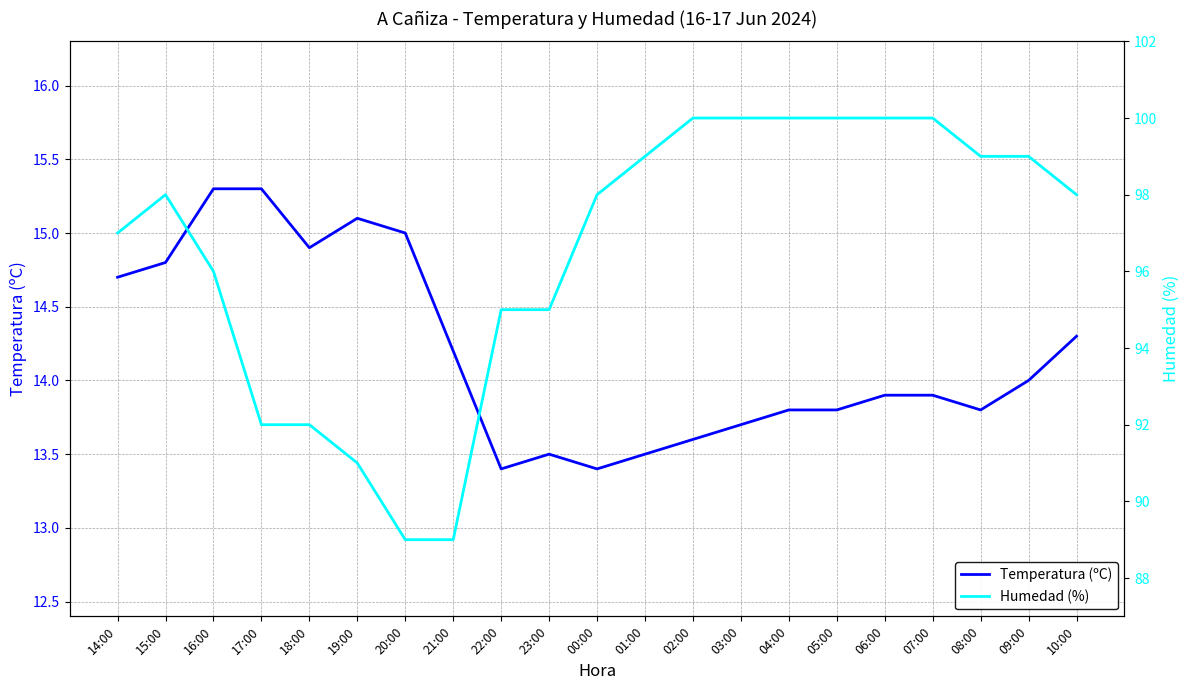

At how many categories does at least one series exceed 39?

21